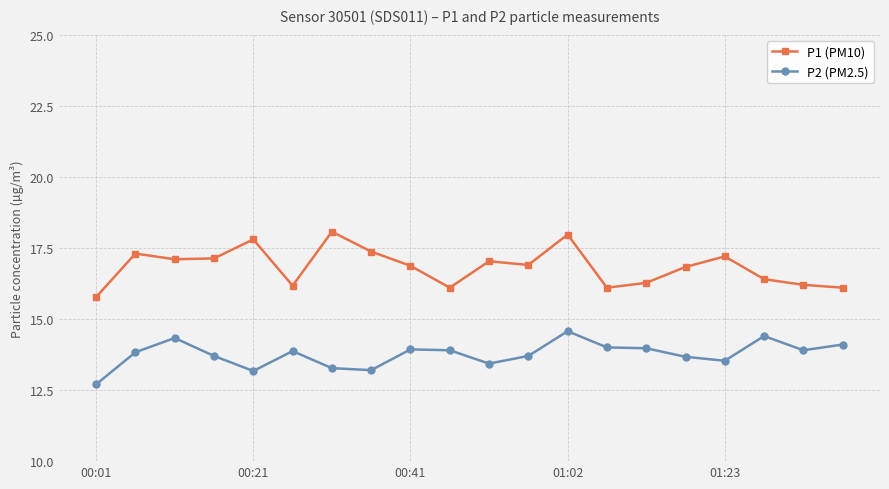

List the series in order of their overall mean, highest first.

P1 (PM10), P2 (PM2.5)